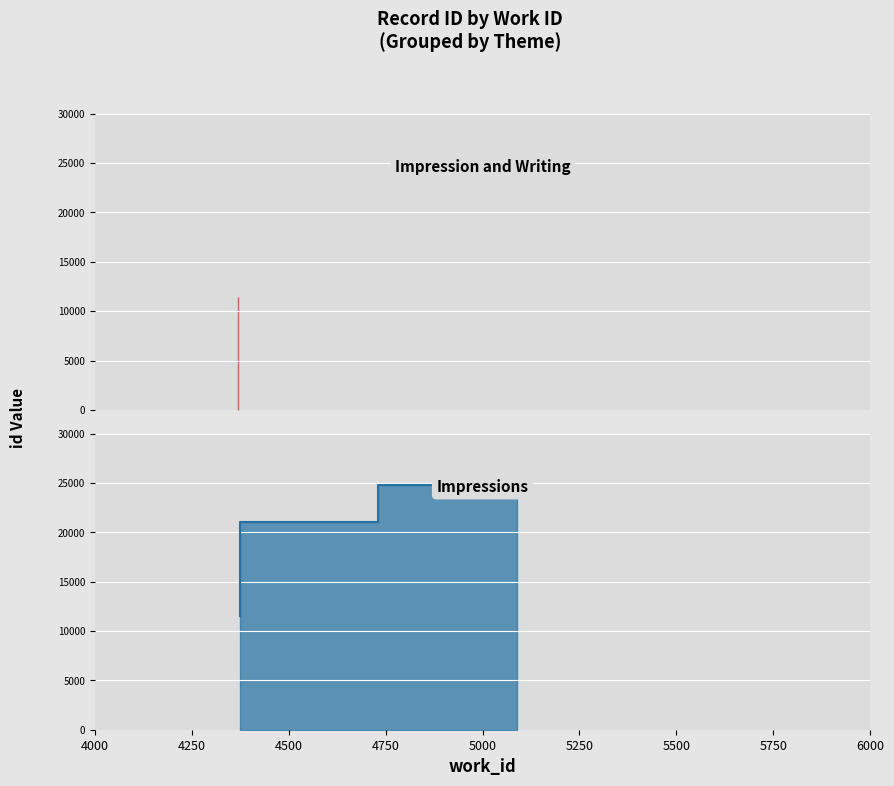

True or false: the data shows 11482 at 4370.

True